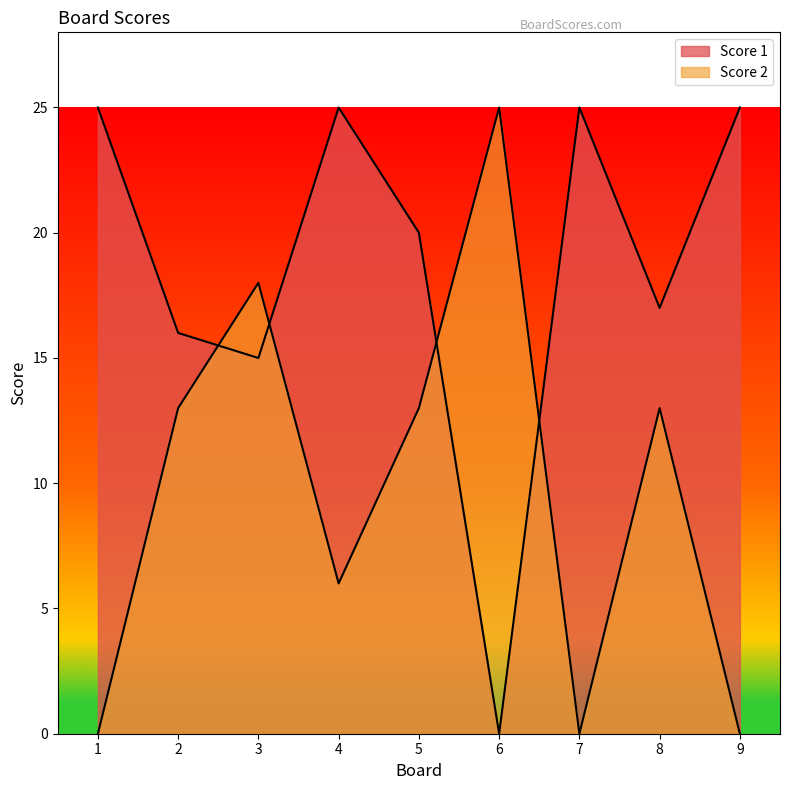

Which series has the widest spread of values?

Score 1